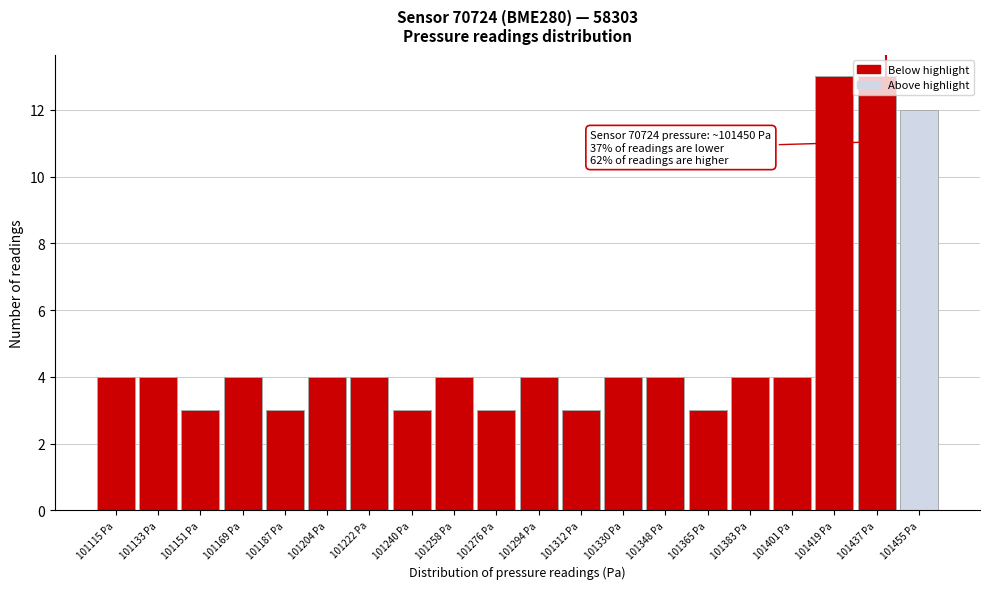

What is the ratio of the value at 101294 Pa to the value at 101330 Pa?

1.0